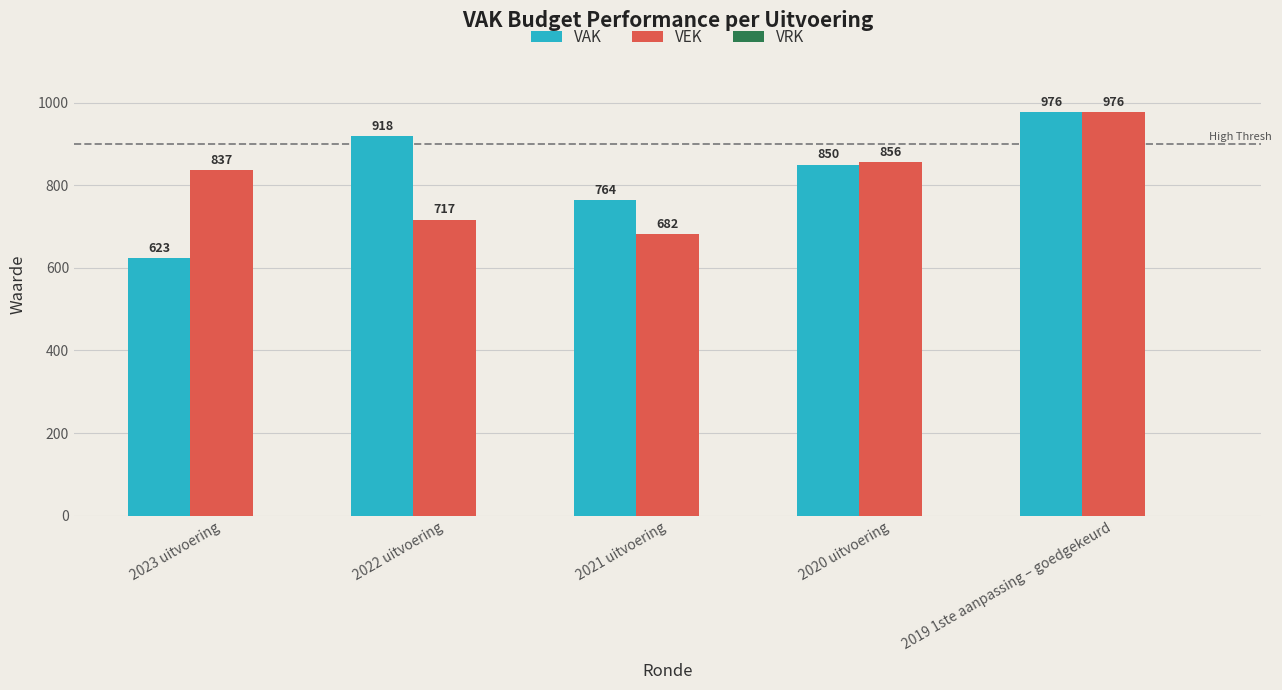

Rank the series by their average value, from lowest to highest.

VEK, VAK